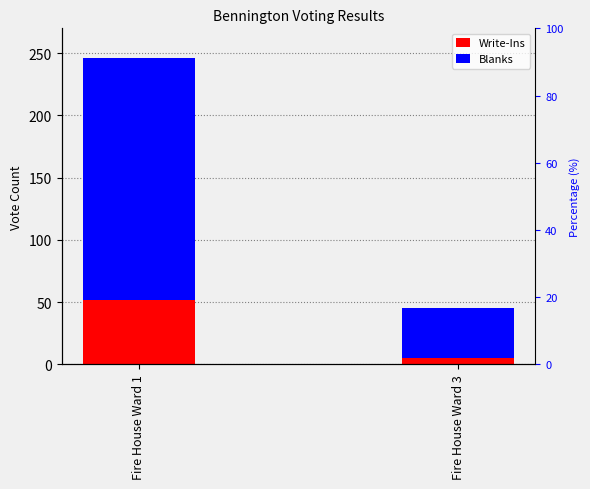

True or false: Blanks has a value of 49 at Fire House Ward 1.

False